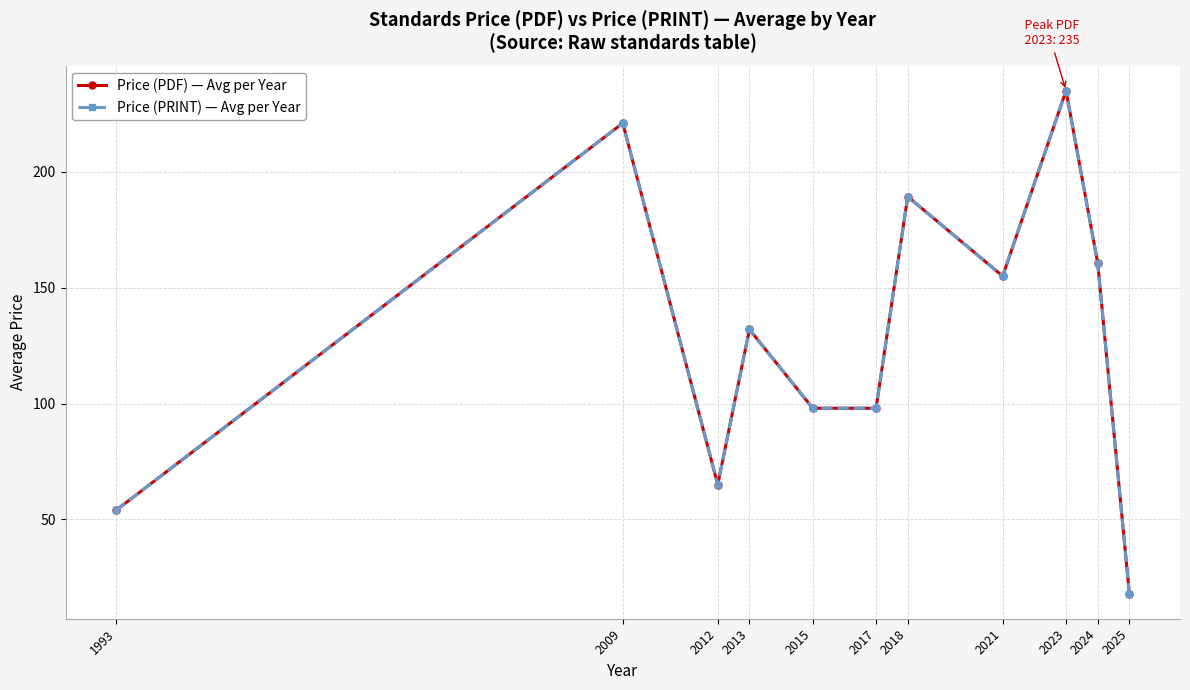

The Price (PDF) — Avg per Year series shows 189.3 at 2018. True or false?

True